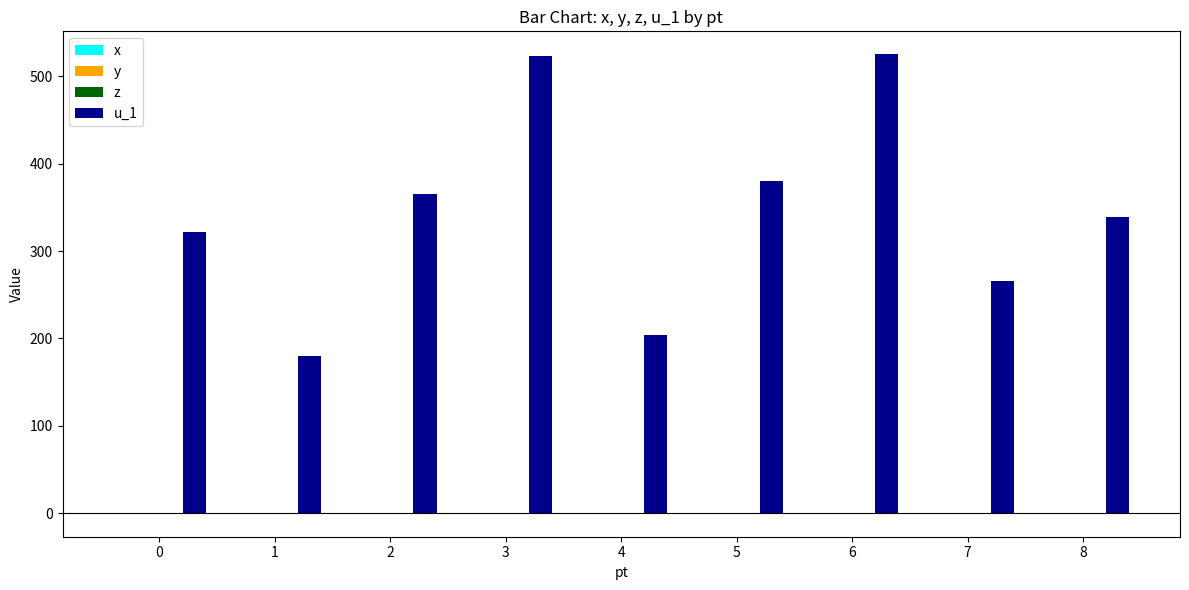

The value of u_1 at 4 is 332.7. True or false?

False